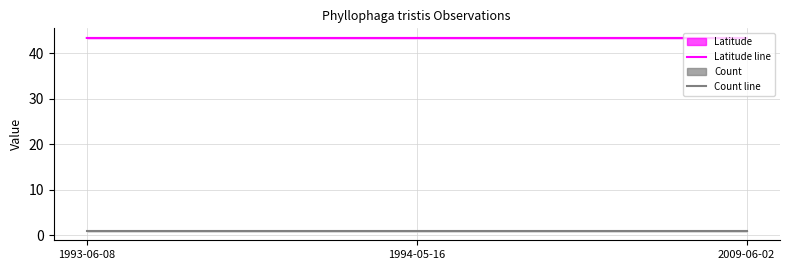

Rank the categories by Count line value from highest to lowest.

1993-06-08, 1994-05-16, 2009-06-02